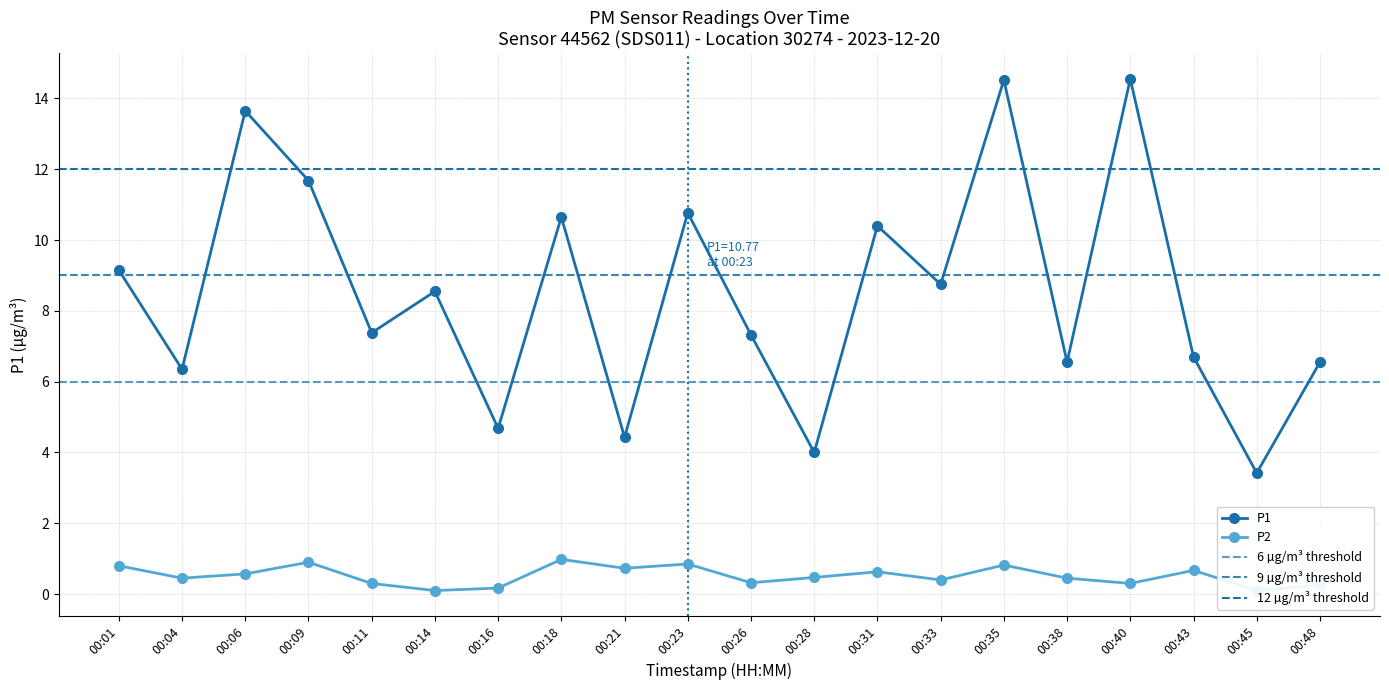

Which has a higher value, 00:48 or 00:06?

00:06